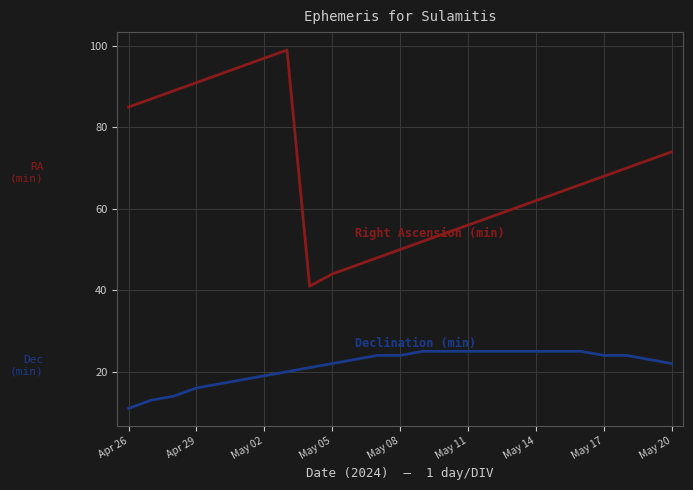

What is the greatest value displayed?

99